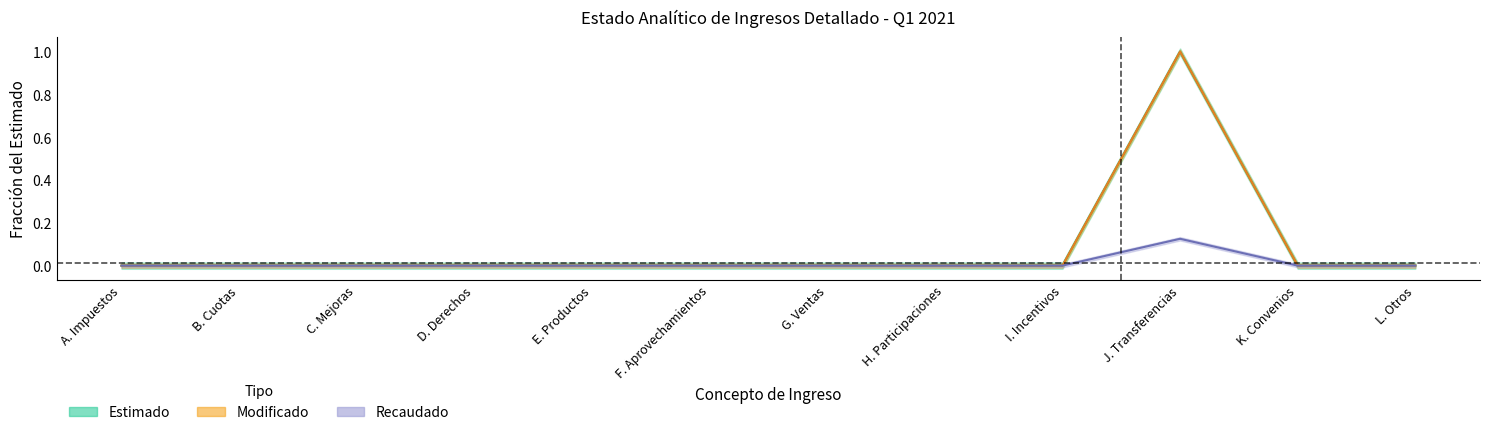

Which series has the largest total across all categories?

Estimado (centro)